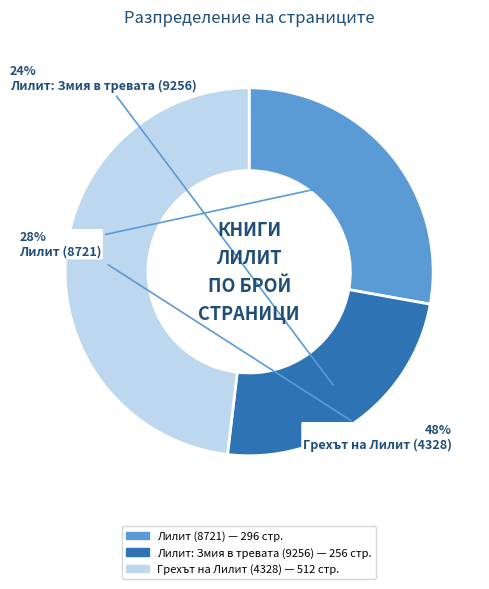

How many segments does this pie chart have?

3